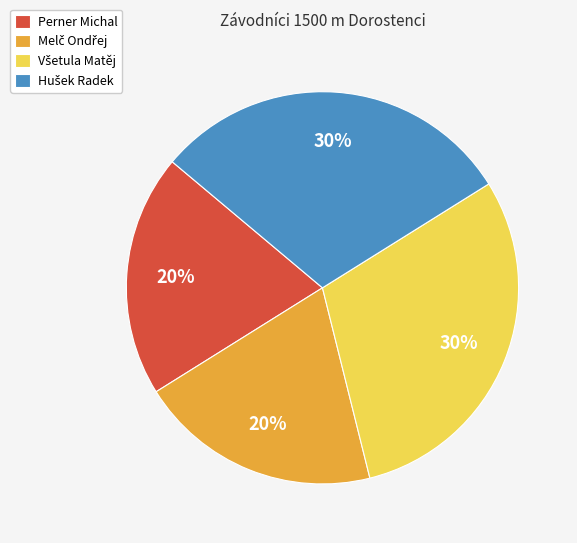

To the nearest percent, what is the difference between the largest and smallest slice percentages?

10%